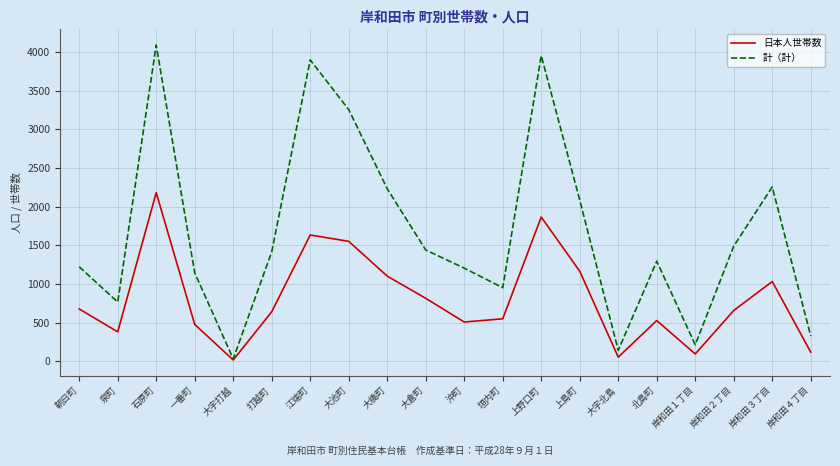

Is the value of 日本人世帯数 at 岸和田３丁目 greater than the value of 計（計） at 岸和田２丁目?

No